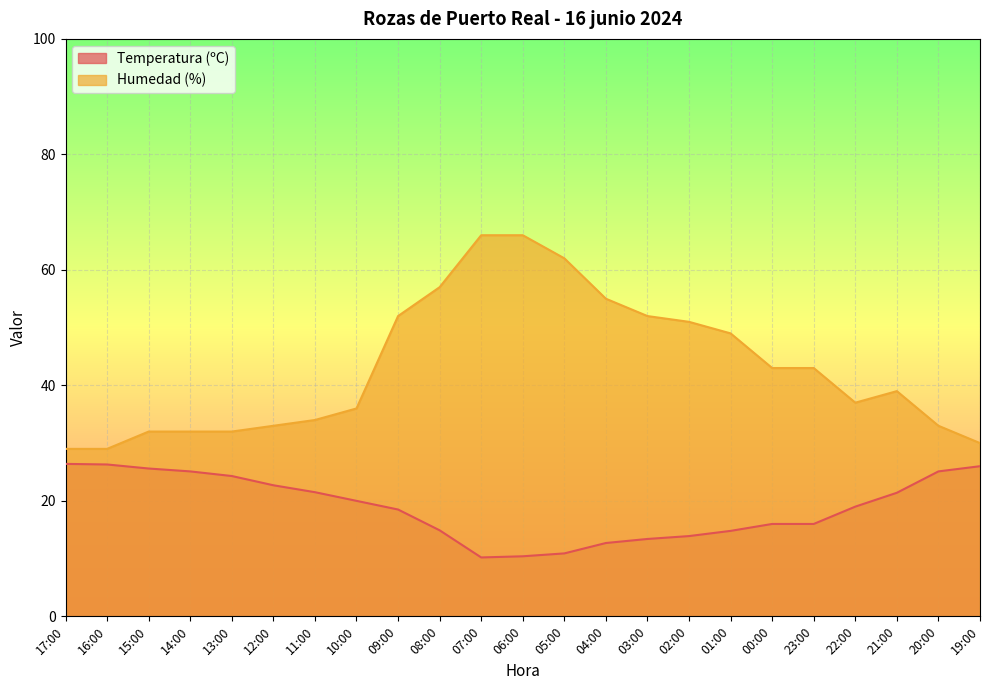

The Humedad (%) series shows 29.0 at 17:00. True or false?

True